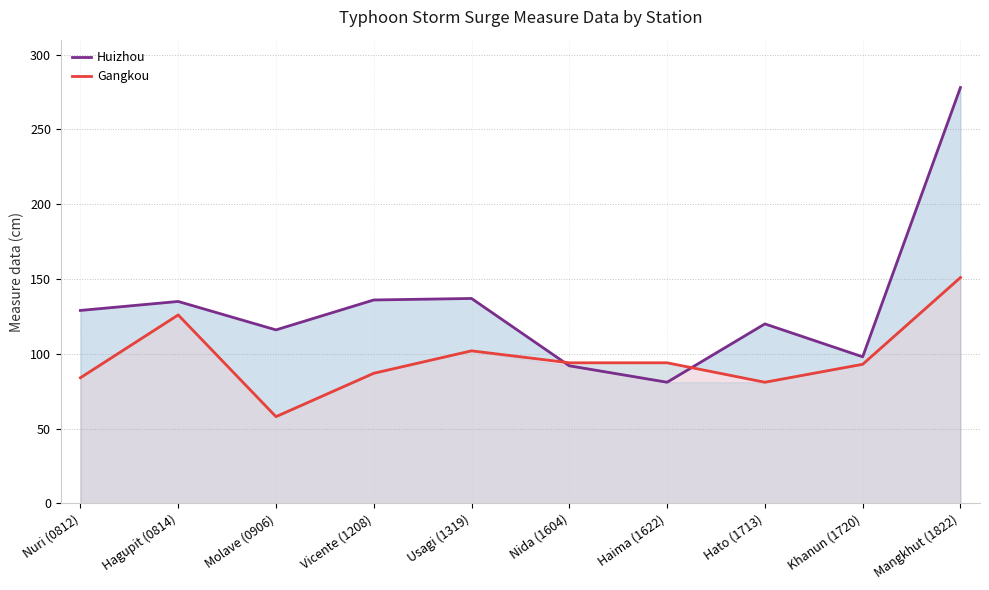

Rank the categories by Gangkou value from lowest to highest.

Molave (0906), Hato (1713), Nuri (0812), Vicente (1208), Khanun (1720), Nida (1604), Haima (1622), Usagi (1319), Hagupit (0814), Mangkhut (1822)